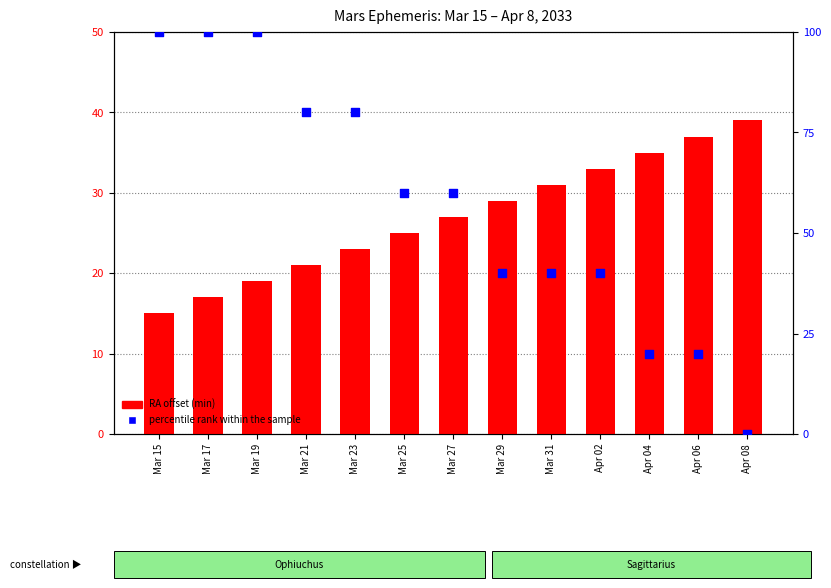

Which series reaches the minimum Y coordinate?

percentile rank within the sample